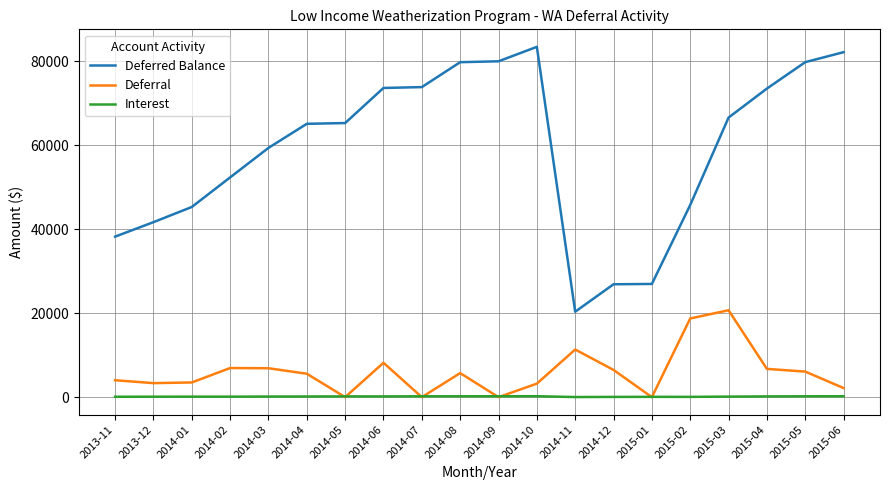

True or false: Interest and Deferred Balance intersect in this chart.

False